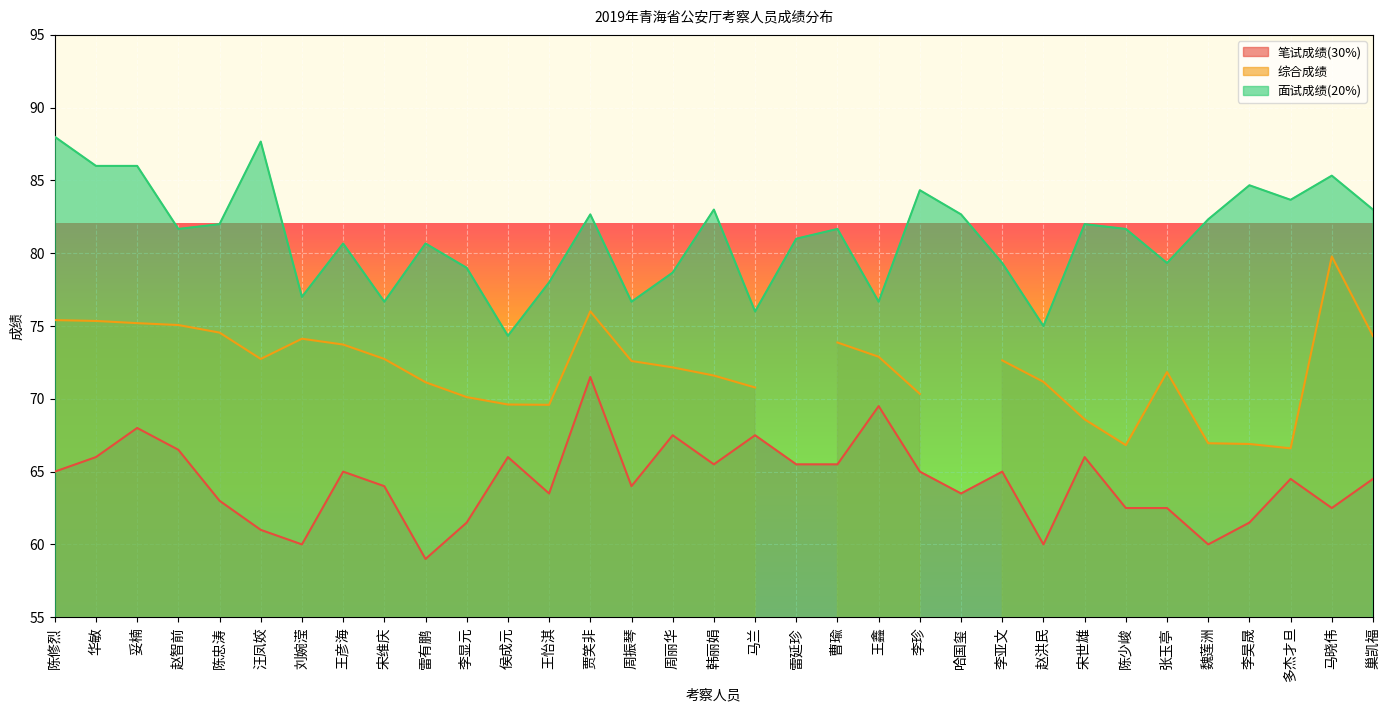

What is the maximum value for 笔试成绩(30%)?

71.5